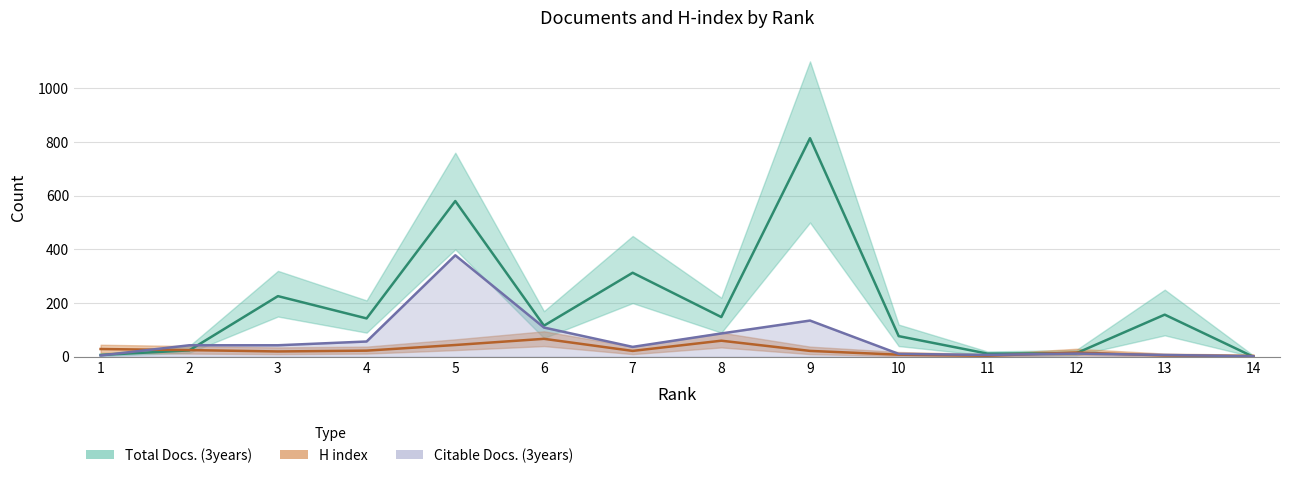

Which series has the largest range (max minus min)?

Total Docs. (3years)